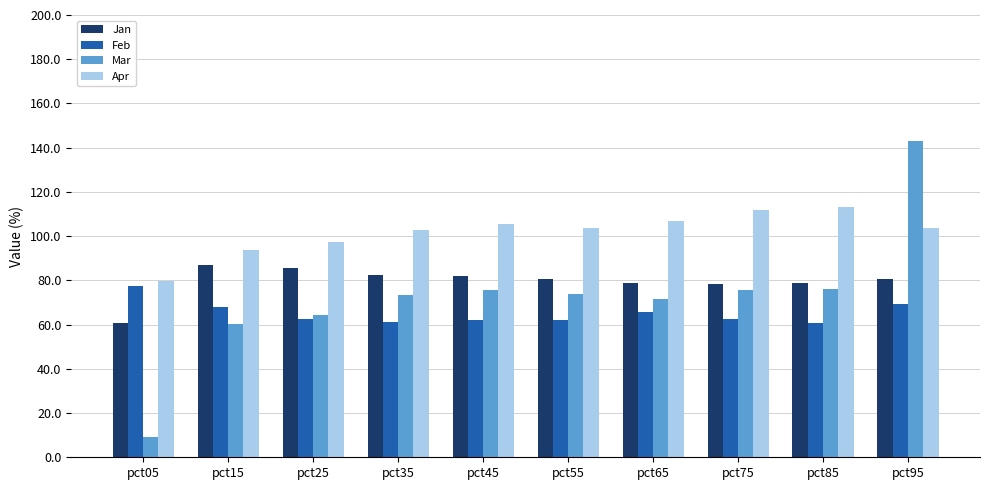

Rank the series by their average value, from highest to lowest.

Apr, Jan, Mar, Feb